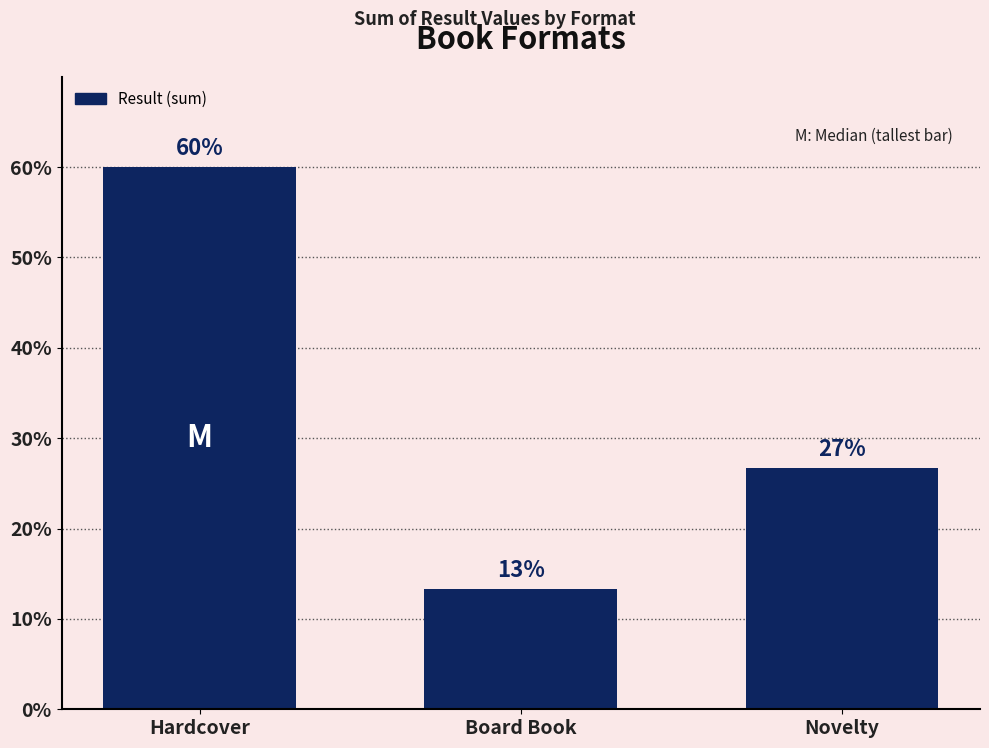

Between Hardcover and Board Book, which is larger?

Hardcover